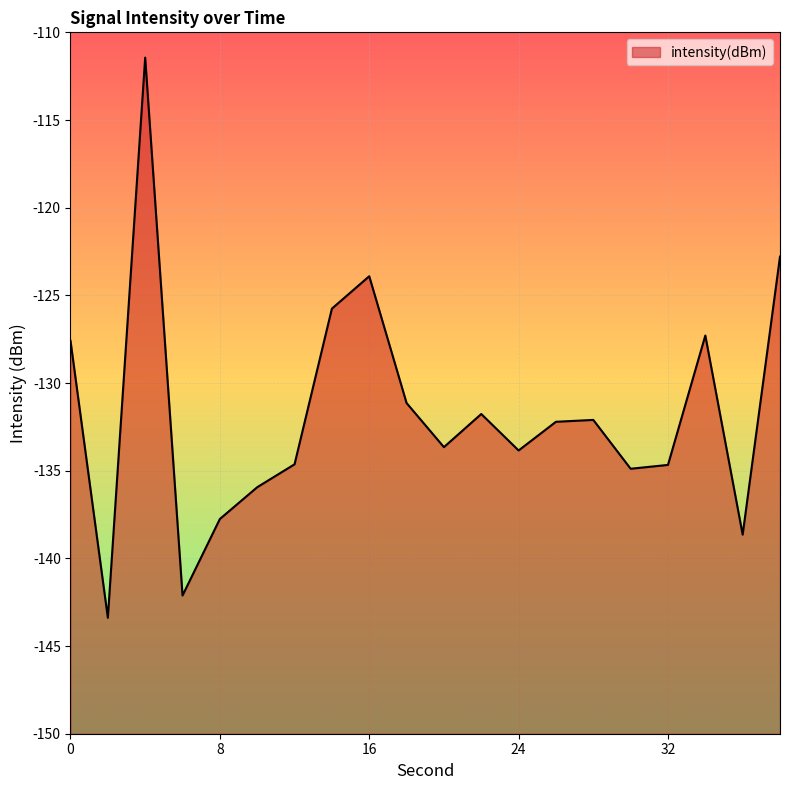

The chart shows a value of -137.8 at 8. True or false?

True